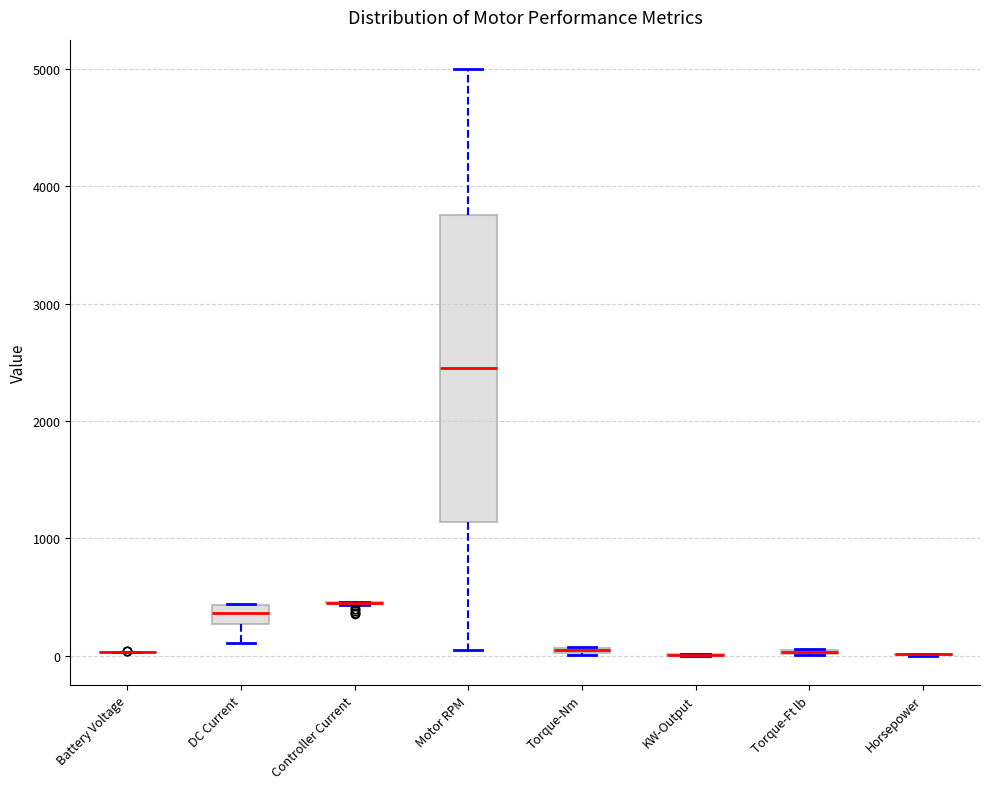

Where is the upper edge of the box for Torque-Nm on the y-axis? The values are not printed on the chart, so give them approximately, as read against the axis.

100